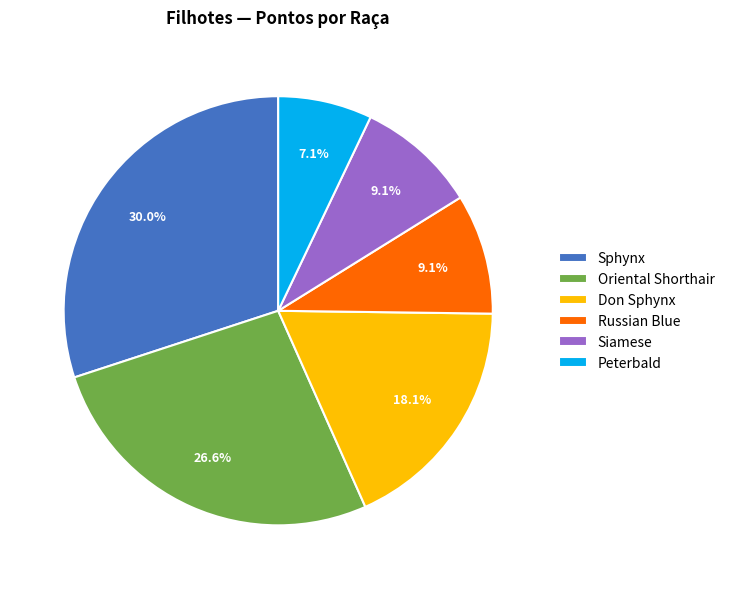

To the nearest percent, what is the difference between the largest and smallest slice percentages?

23%